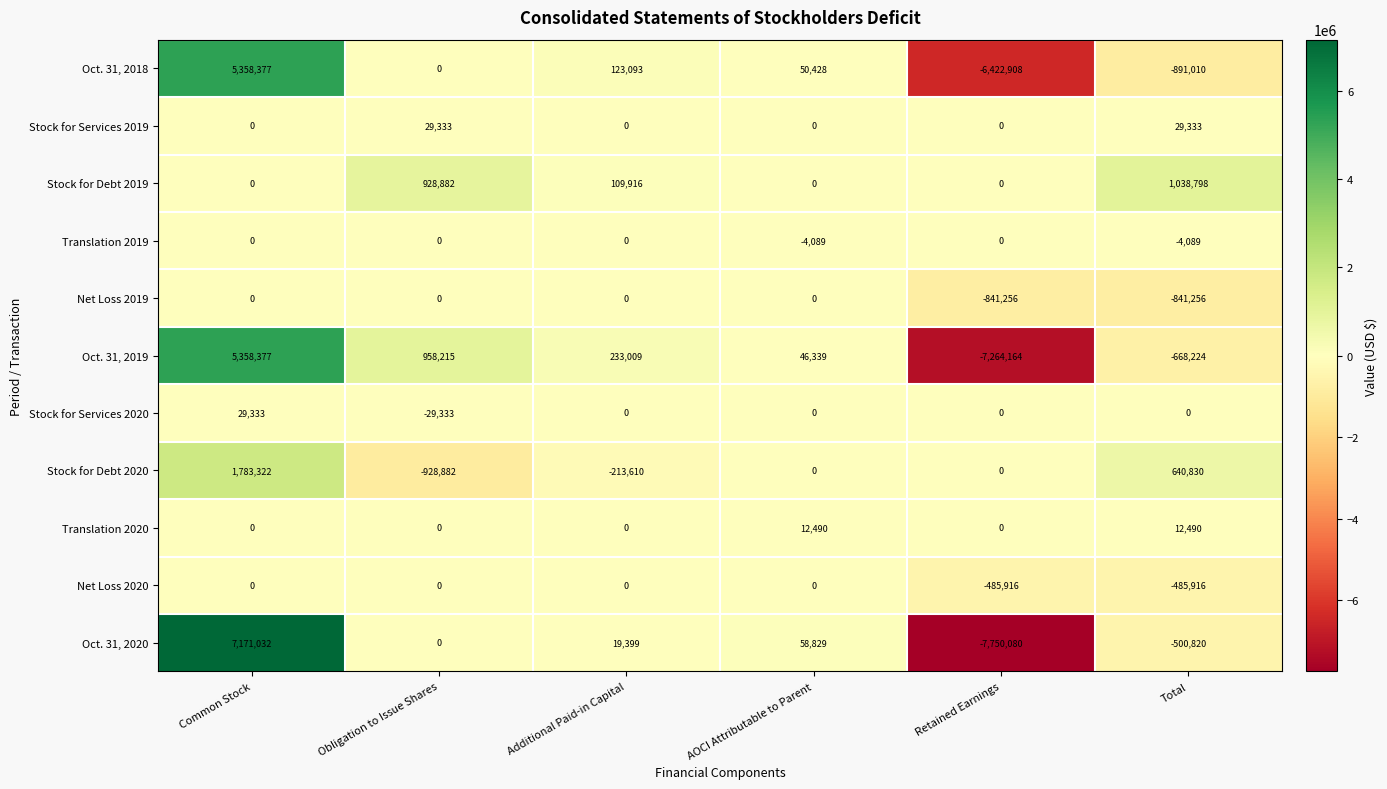

What is the minimum value shown in the chart?

-7750080